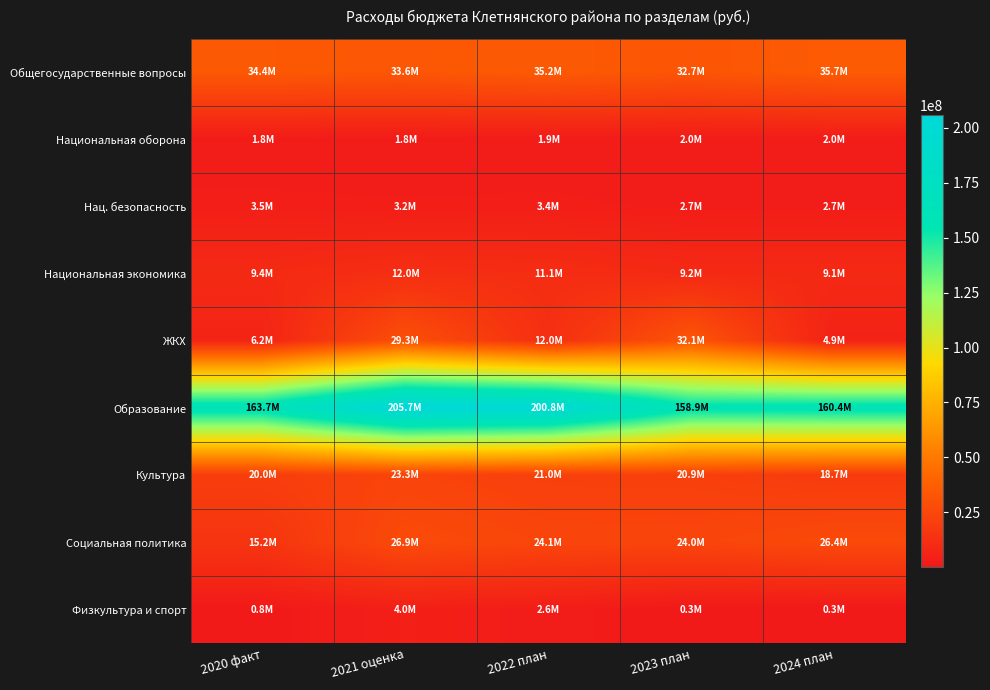

Count the number of categories in the chart.

5